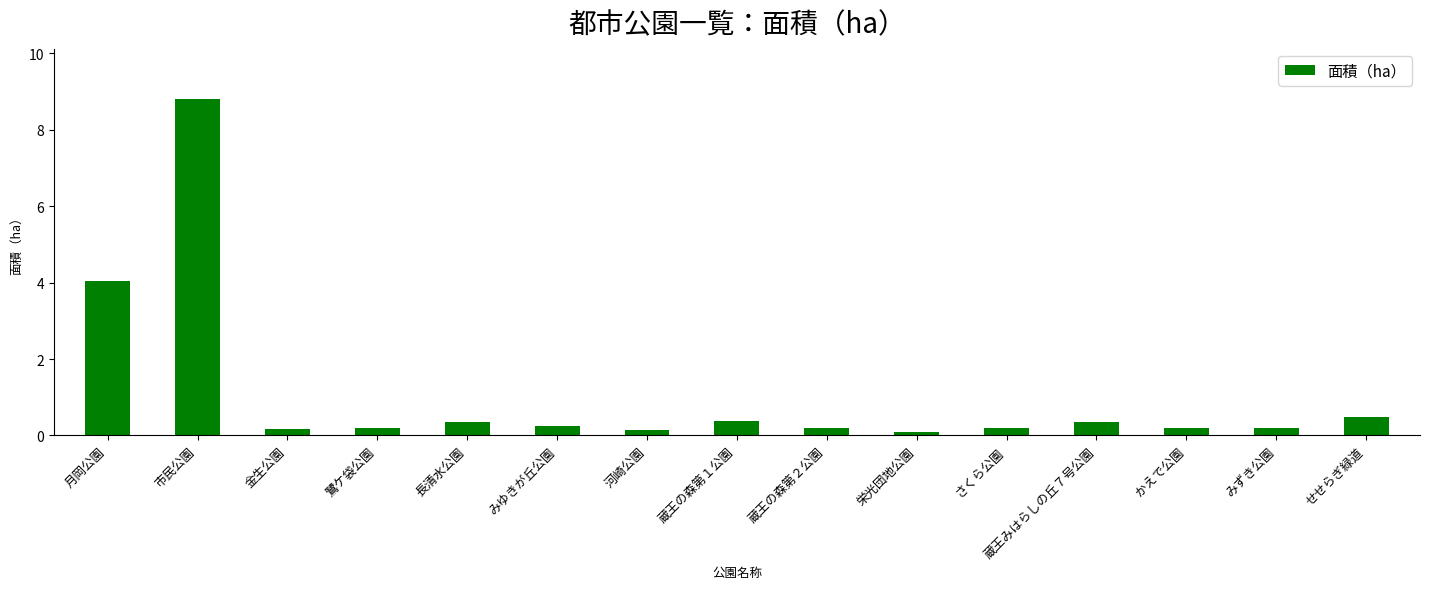

What is the change in value from 月岡公園 to せせらぎ緑道?

-3.5